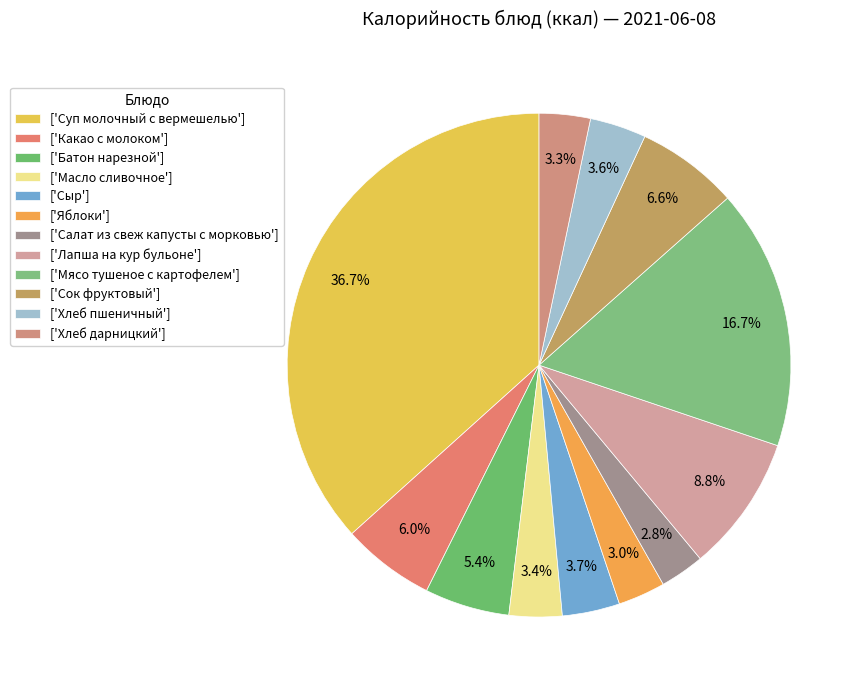

How many slices are in this pie chart?

12